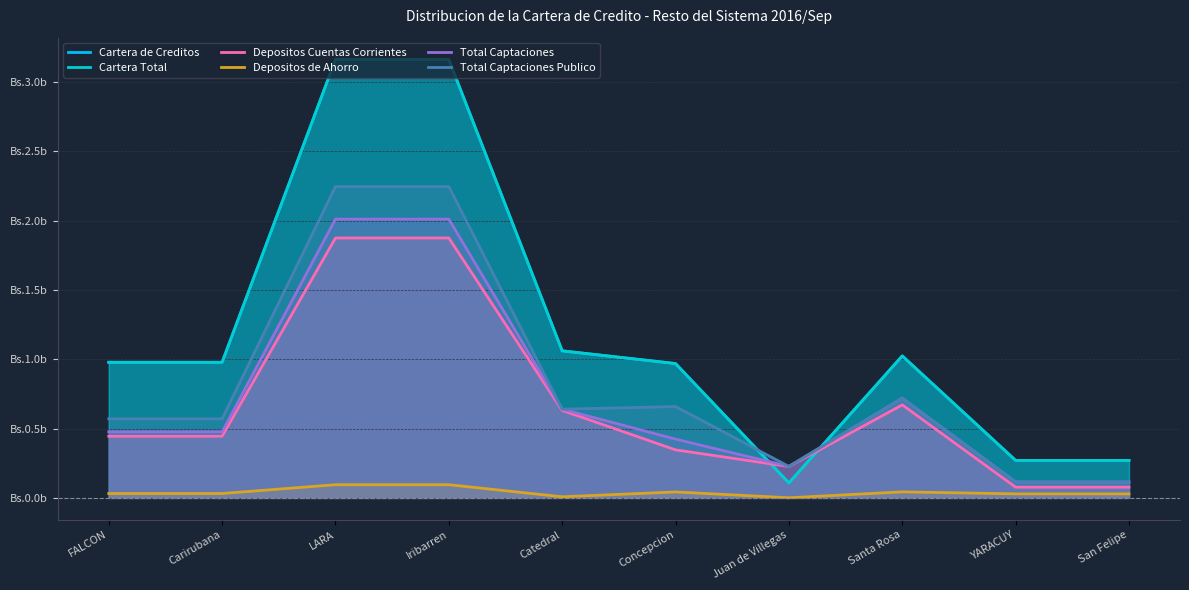

What is the spread (max minus min) of values at San Felipe?

0.2